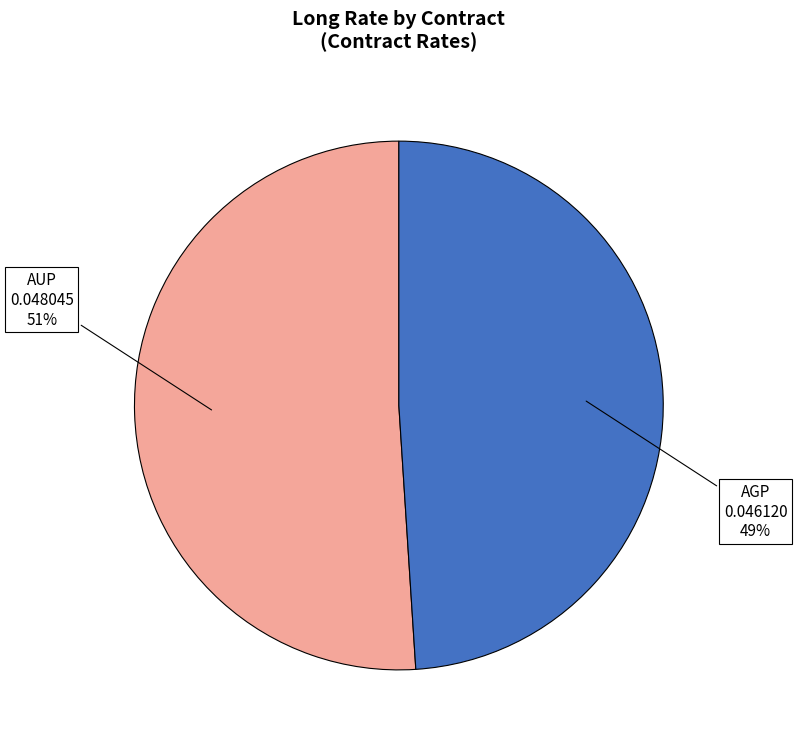

What percentage is the AGP slice, to the nearest percent?

49%